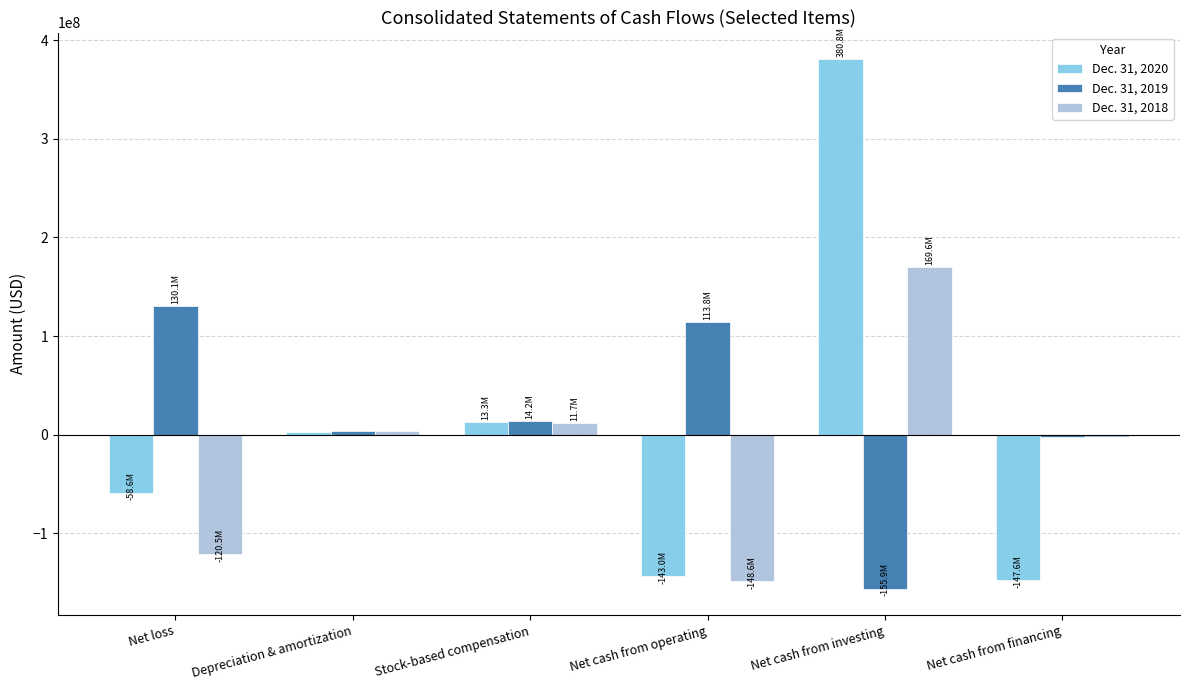

What is the label of the 6th bar from the right?

Net loss